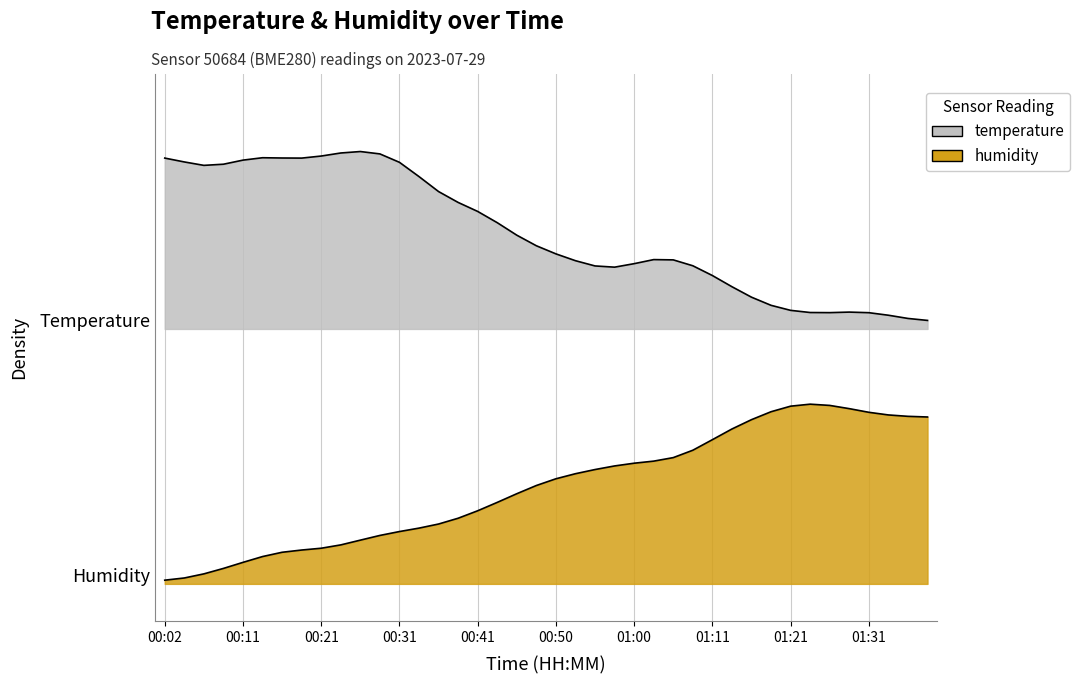

What are all the series names shown in the legend?

temperature, humidity